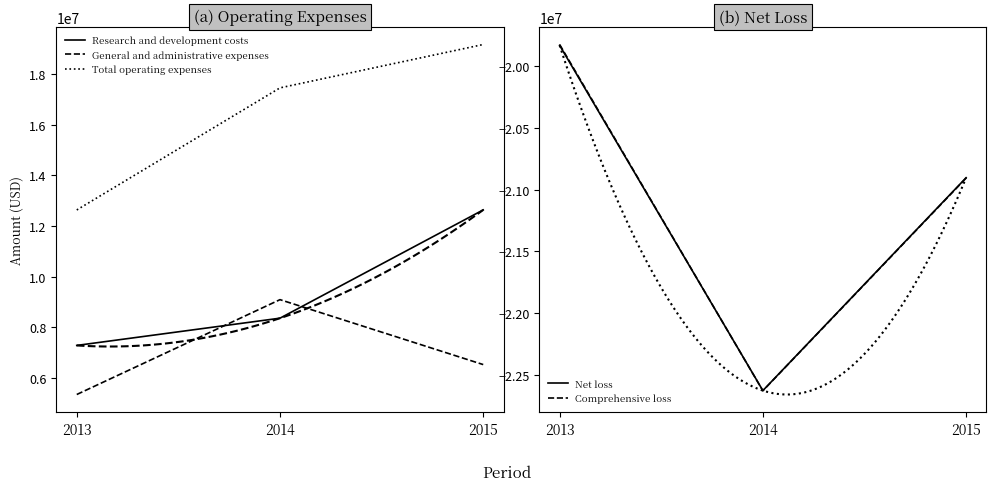

How many lines are shown in the chart?

5